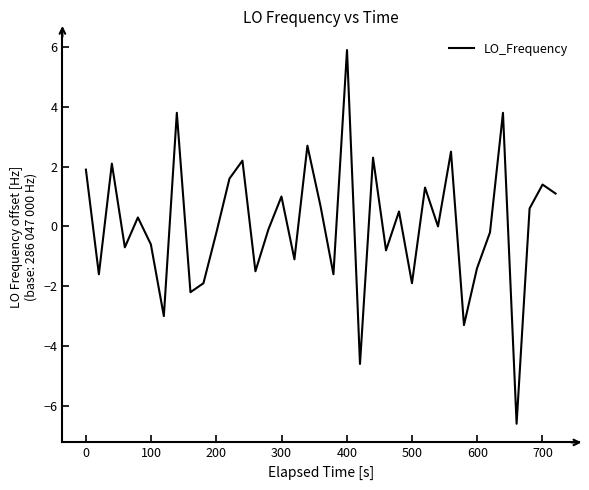

Reading right to left, transcribe all the data shown in this chart.

1.1	1.4	0.6	-6.6	3.8	-0.2	-1.4	-3.3	2.5	0.0	1.3	-1.9	0.5	-0.8	2.3	-4.6	5.9	-1.6	0.7	2.7	-1.1	1.0	-0.1	-1.5	2.2	1.6	-0.2	-1.9	-2.2	3.8	-3.0	-0.6	0.3	-0.7	2.1	-1.6	1.9